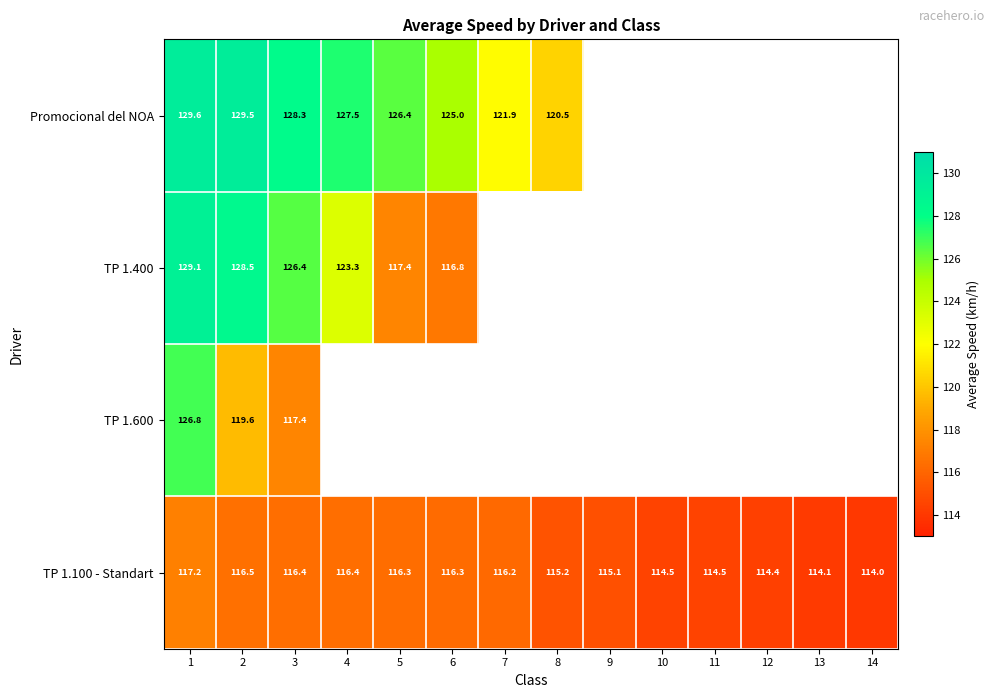

What is the difference between the second highest and second lowest values in the TP 1.100 - Standart series?

2.3